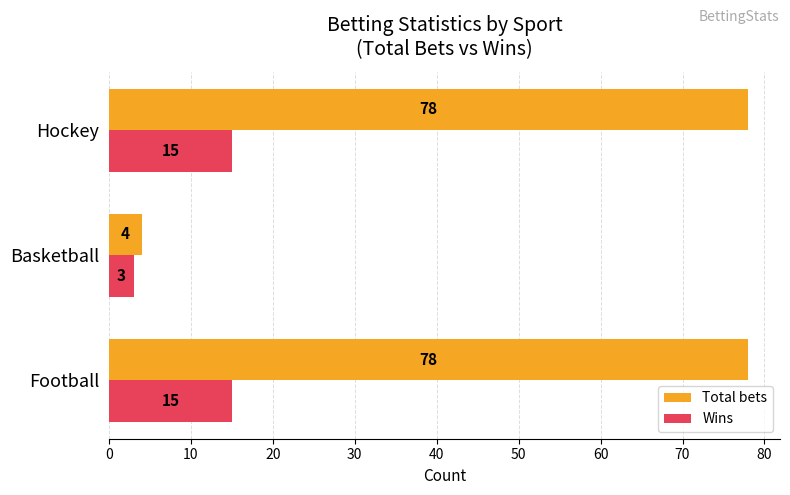

At Football, list the series in order from smallest to largest.

Wins, Total bets